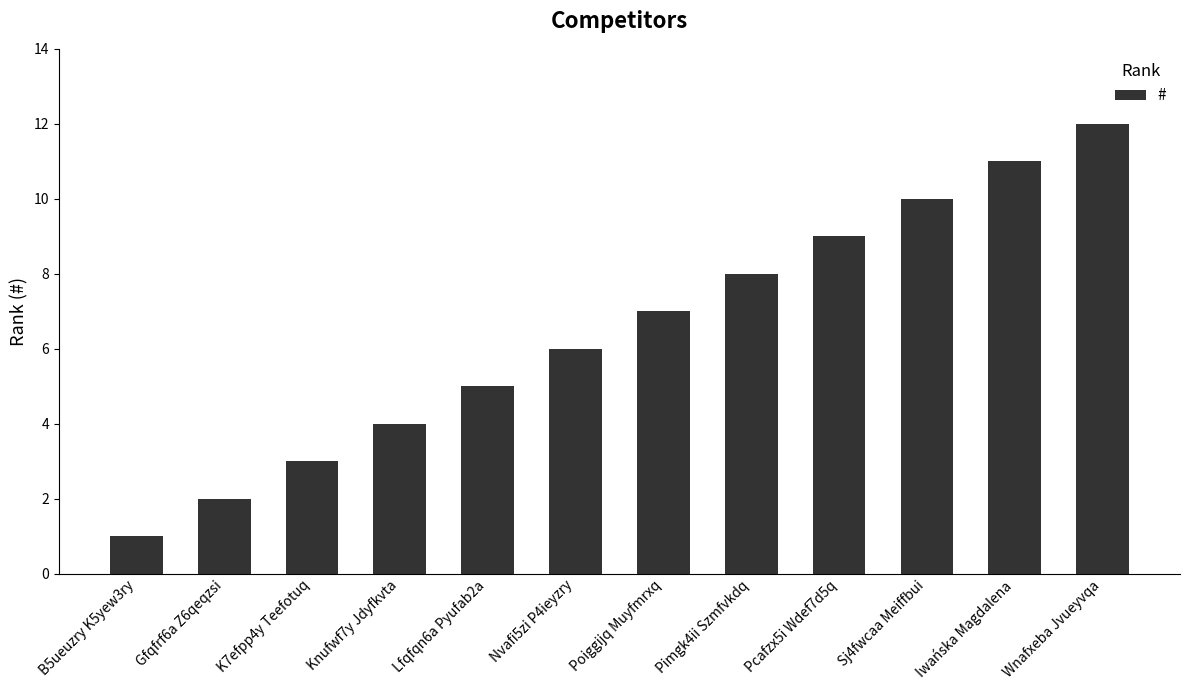

List the labels in order of value, smallest first.

B5ueuzry K5yew3ry, Gfqfrf6a Z6qeqzsi, K7efpp4y Teefotuq, Knufwf7y Jdyfkvta, Lfqfqn6a Pyufab2a, Nvafi5zi P4ieyzry, Poiggijq Muyfmrxq, Pimgk4ii Szmfvkdq, Pcafzx5i Wdef7d5q, Sj4fwcaa Meiffbui, Iwańska Magdalena, Wnafxeba Jvueyvqa